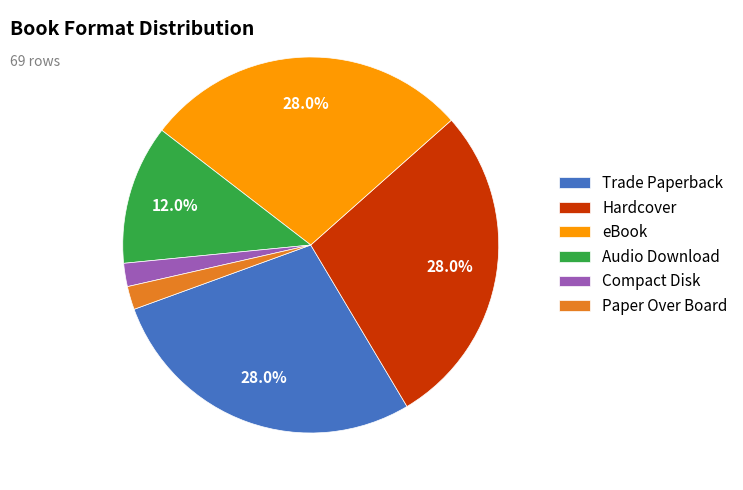

What portion of the pie excludes Hardcover?

72.0%